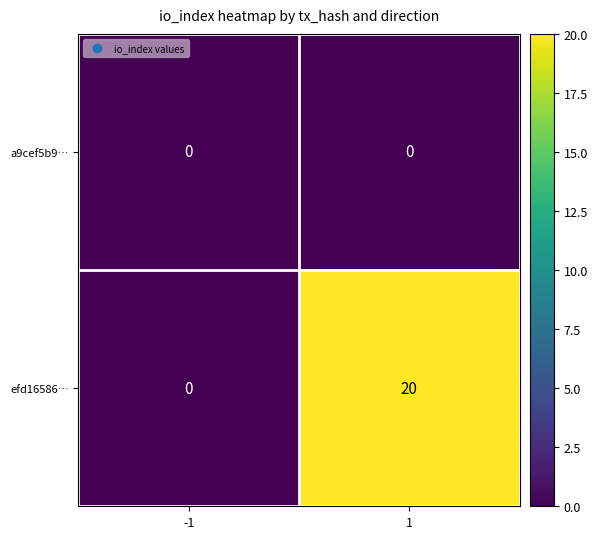

Which series has the widest spread of values?

efd16586…